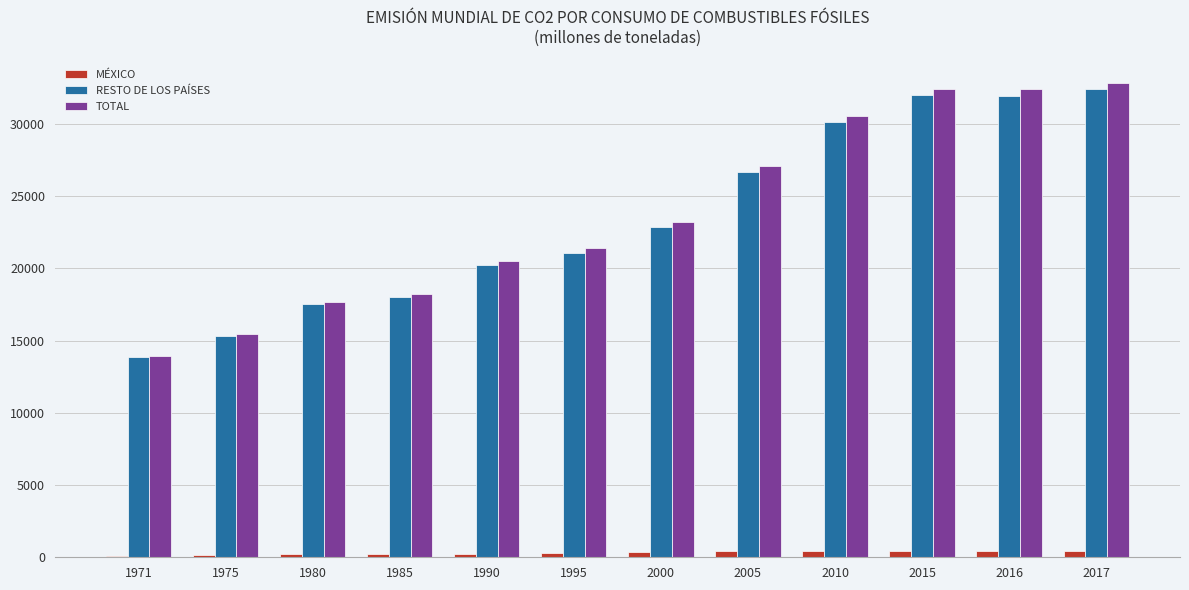

Between 1971 and 1995, which series saw the biggest shift?

TOTAL